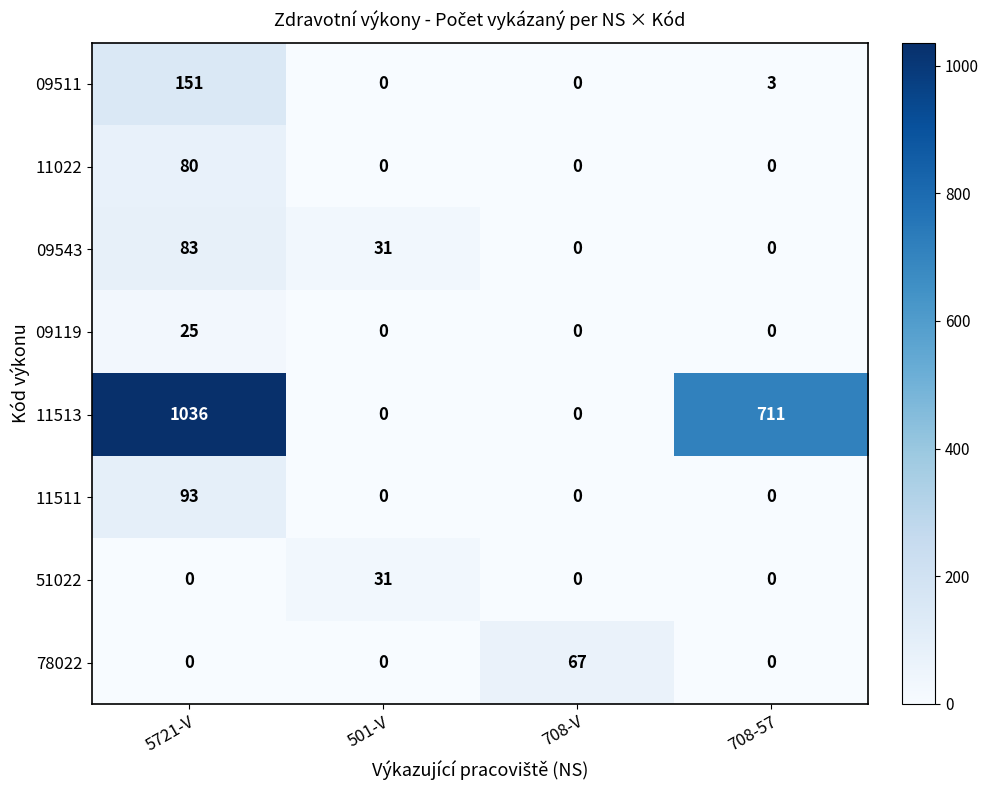

Which series has the largest total across all categories?

11513